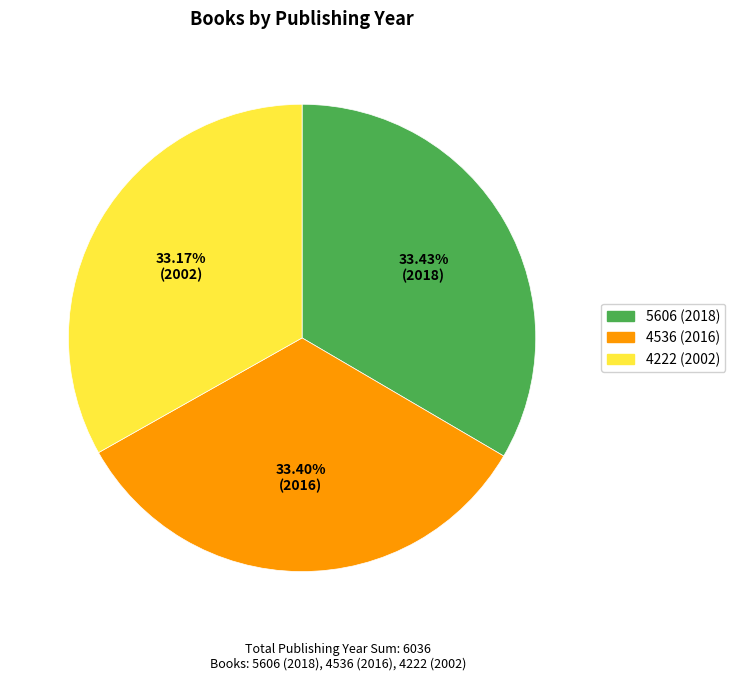

True or false: 4222 (2002) accounts for 27% of the total.

False